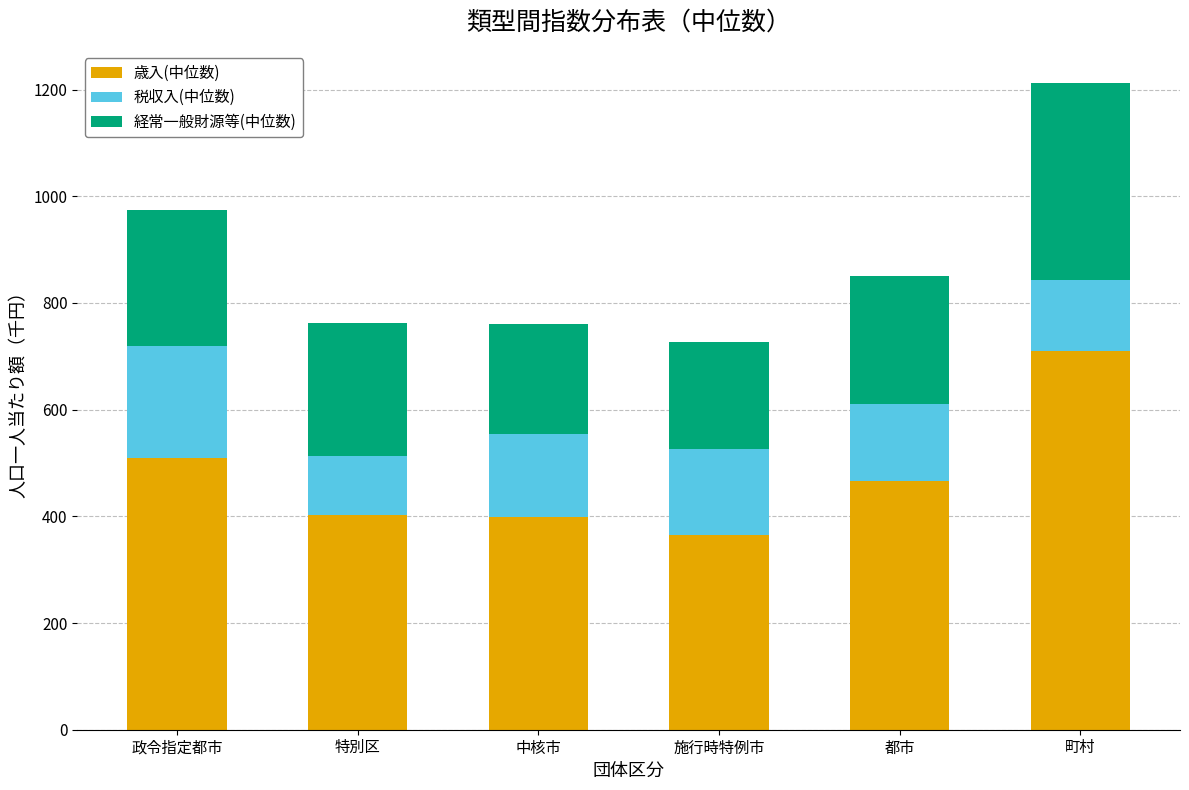

What value does the 歳入(中位数) series have at 中核市?

397.9